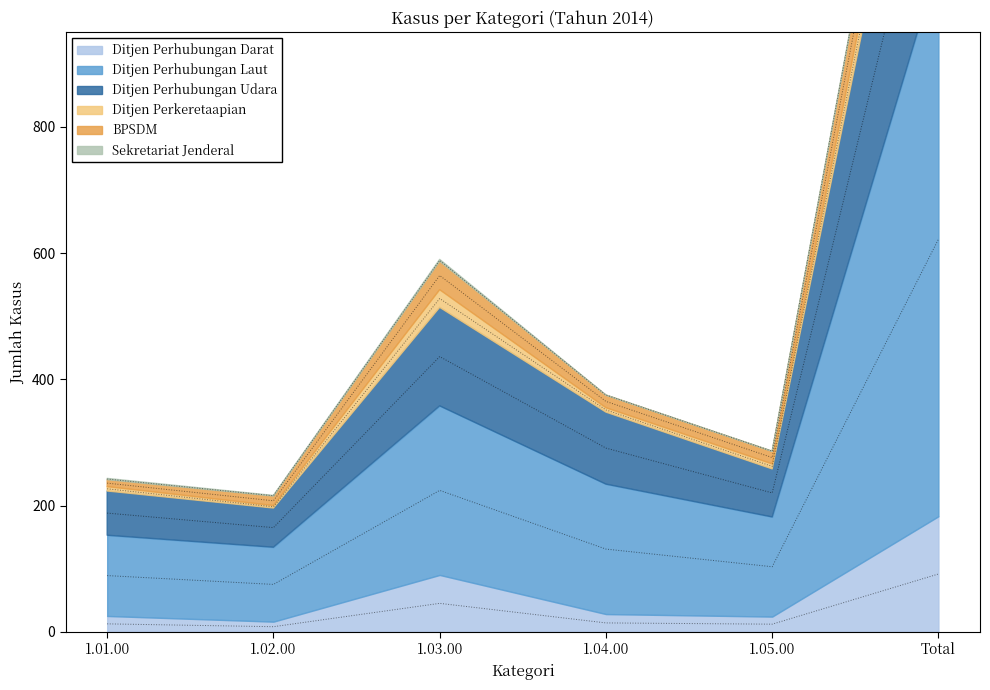

True or false: BPSDM and Ditjen Perhubungan Darat intersect in this chart.

False